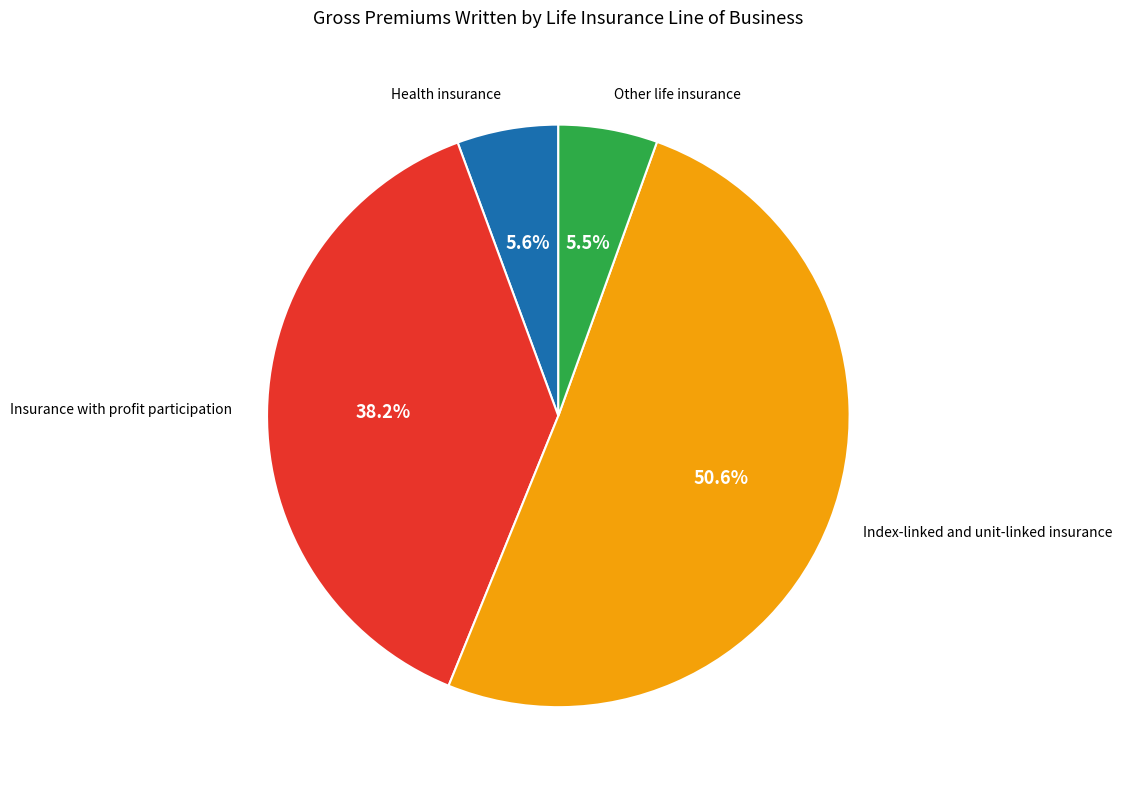

Does any single category account for the majority?

Yes